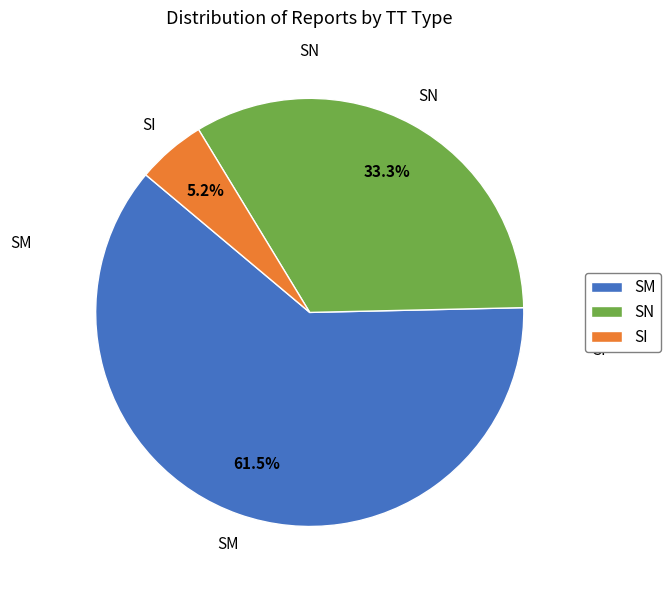

Between SN and SM, which is larger?

SM